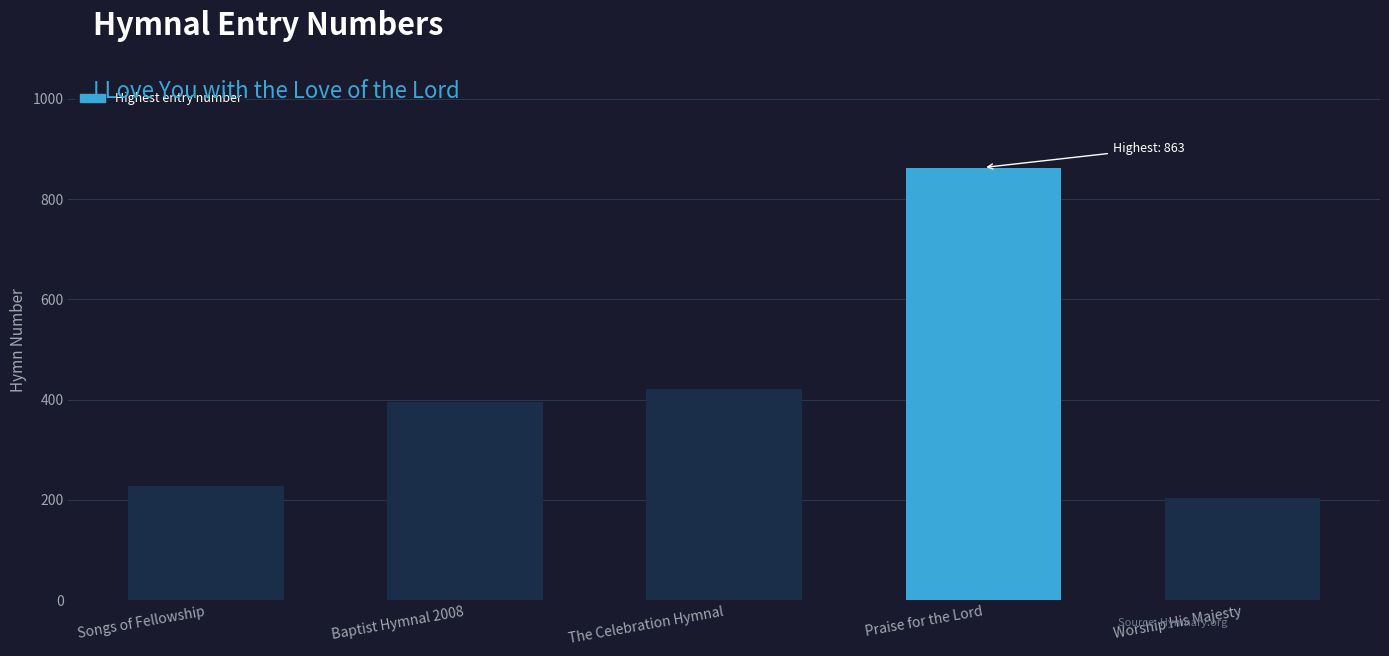

Rank the categories by value from highest to lowest.

Praise for the Lord, The Celebration Hymnal, Baptist Hymnal 2008, Songs of Fellowship, Worship His Majesty